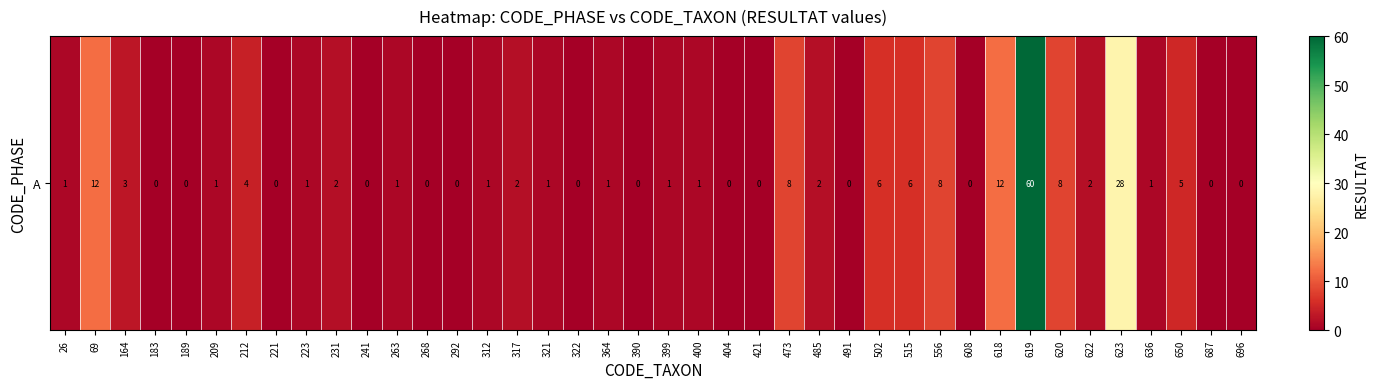

How many values exceed 1?

16